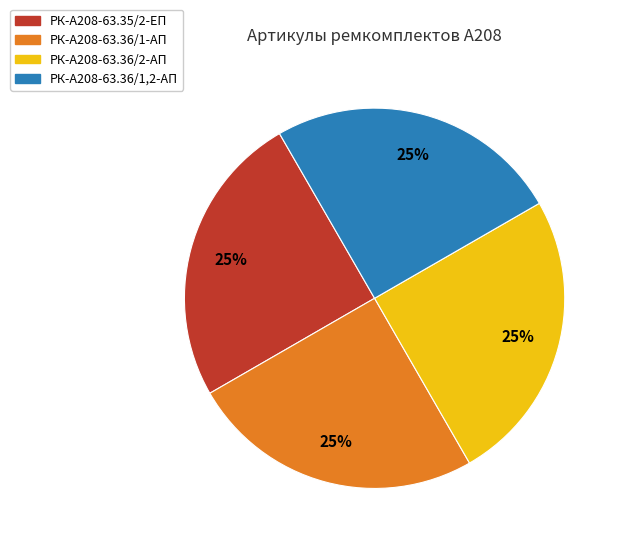

Does РК-А208-63.36/1,2-АП account for over 50% of the chart?

No